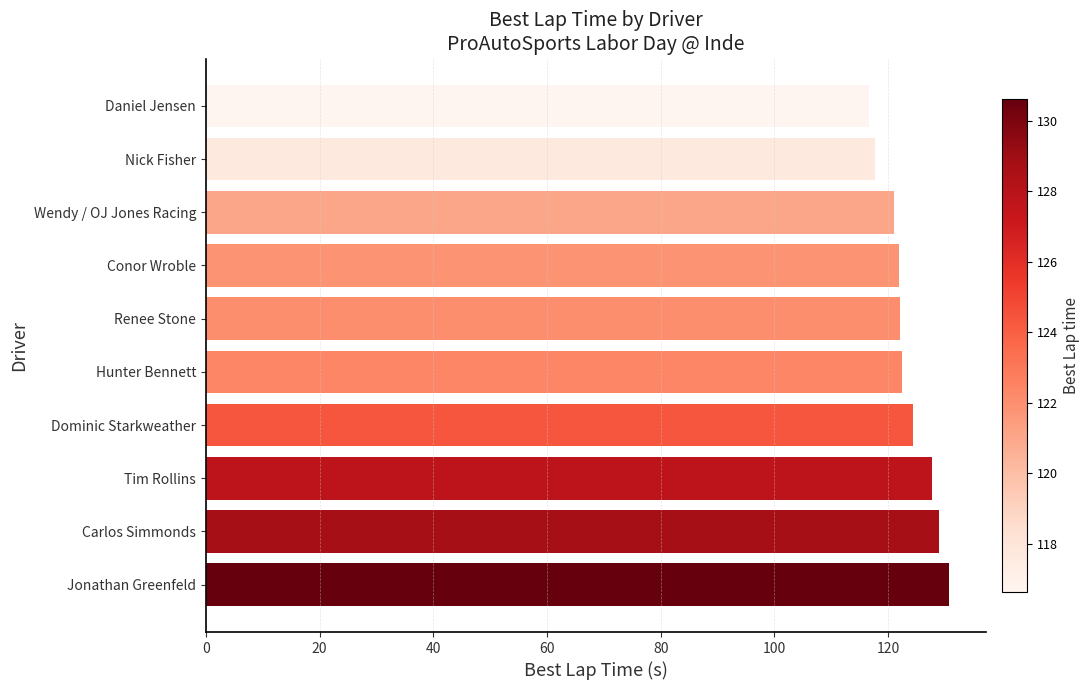

What is the average value?

123.3